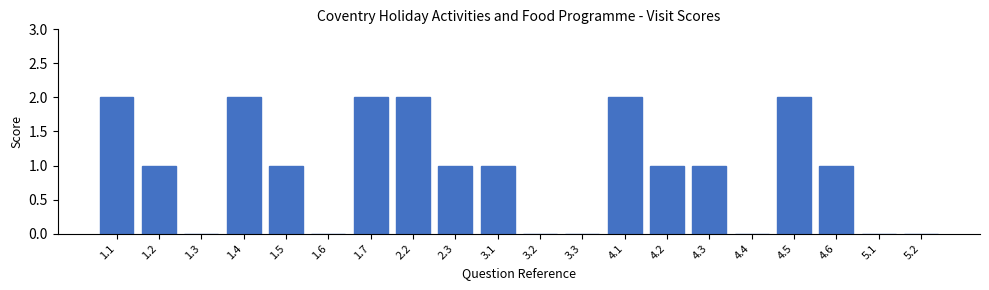

Reading left to right, extract all data points from this chart.

1.1=2	1.2=1	1.3=0	1.4=2	1.5=1	1.6=0	1.7=2	2.2=2	2.3=1	3.1=1	3.2=0	3.3=0	4.1=2	4.2=1	4.3=1	4.4=0	4.5=2	4.6=1	5.1=0	5.2=0